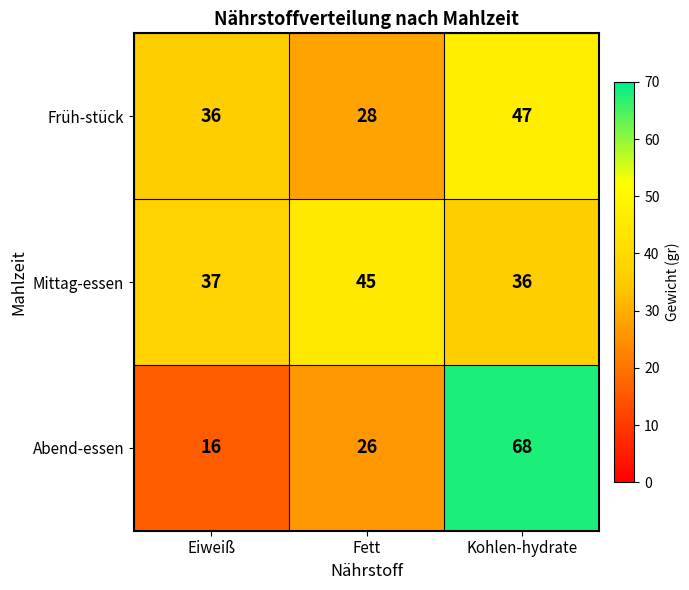

At how many categories does at least one series exceed 32?

3